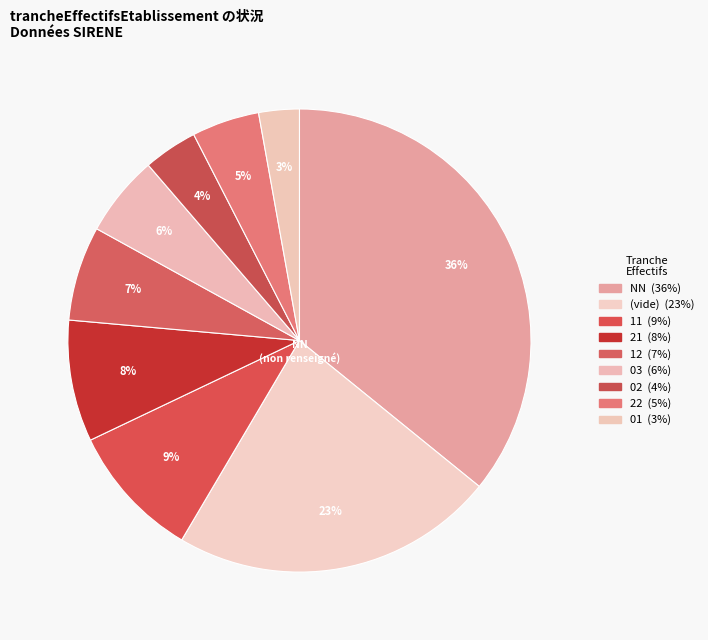

Which category has the biggest portion of the pie?

NN